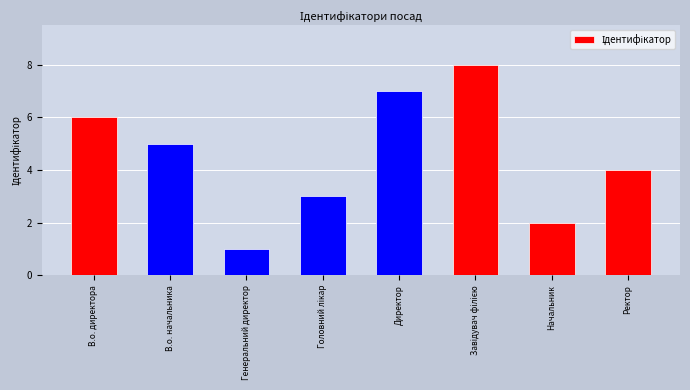

Does the chart contain stacked bars?

No